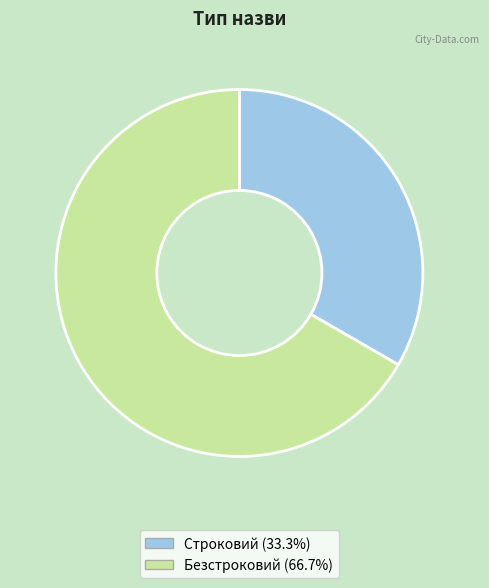

Rank the categories by value from highest to lowest.

Безстроковий, Строковий